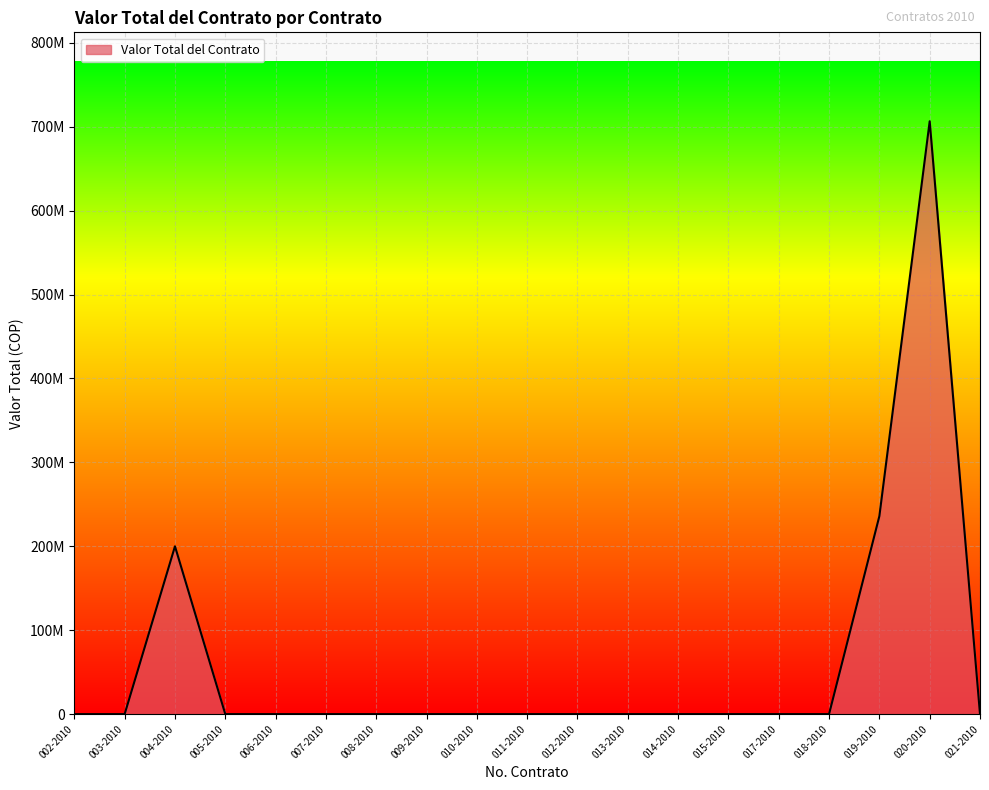

Does the chart display data point markers on the line(s)?

No